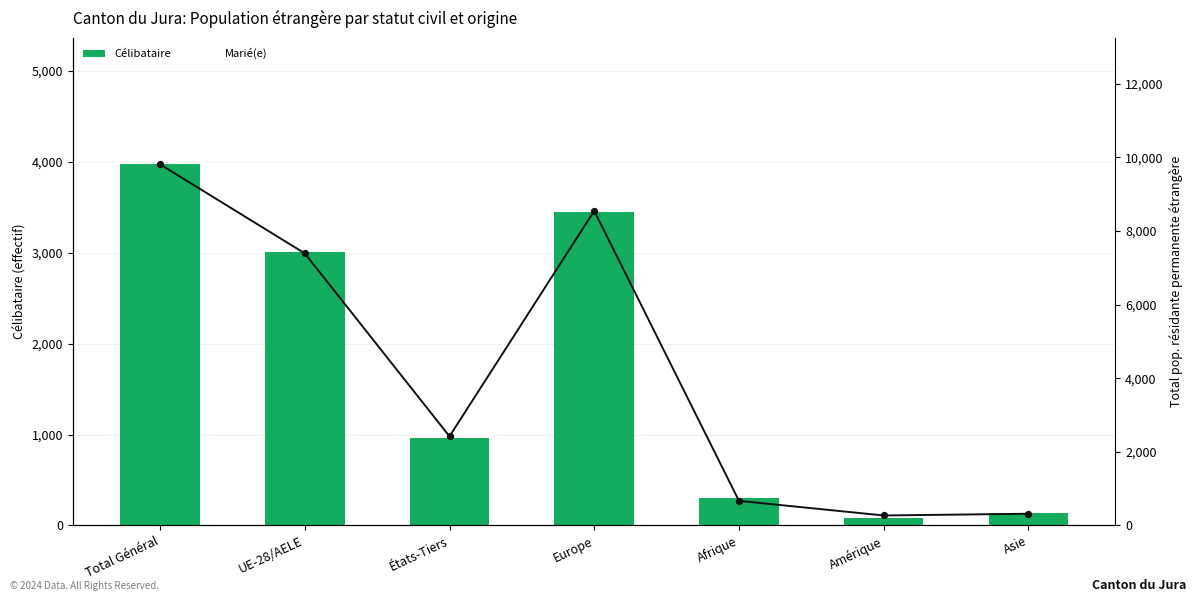

What is the total value across all series at Asie?

673